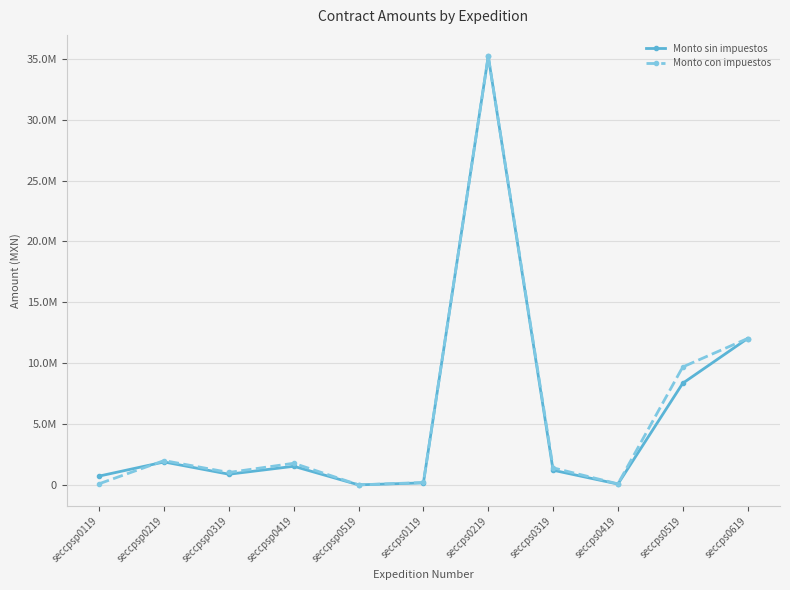

Does the chart have visible grid lines?

Yes